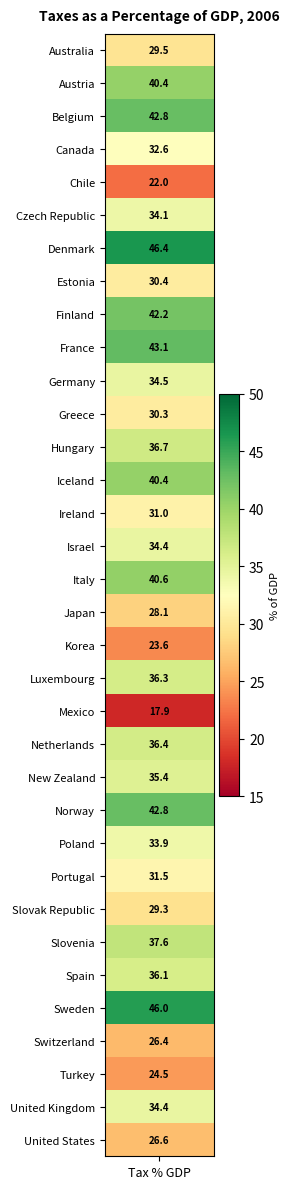

Reading right to left, extract all data points from this chart.

33=26.6	32=34.4	31=24.5	30=26.4	29=46.0	28=36.1	27=37.6	26=29.3	25=31.5	24=33.9	23=42.8	22=35.4	21=36.4	20=17.9	19=36.3	18=23.6	17=28.1	16=40.6	15=34.4	14=31.0	13=40.4	12=36.7	11=30.3	10=34.5	9=43.1	8=42.2	7=30.4	6=46.4	5=34.1	4=22.0	3=32.6	2=42.8	1=40.4	values=29.5